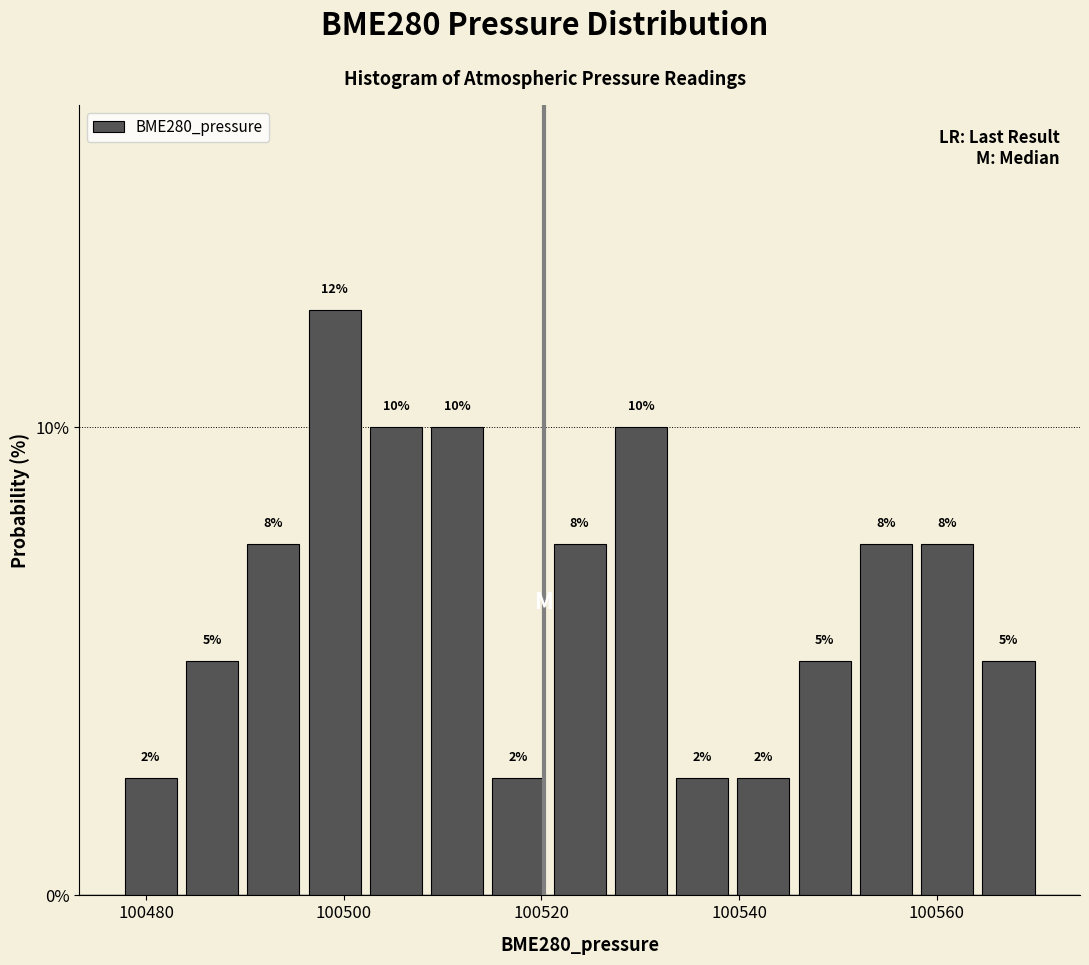

Read against the x-axis, roughly where is the centre of the tallest bar?

100500